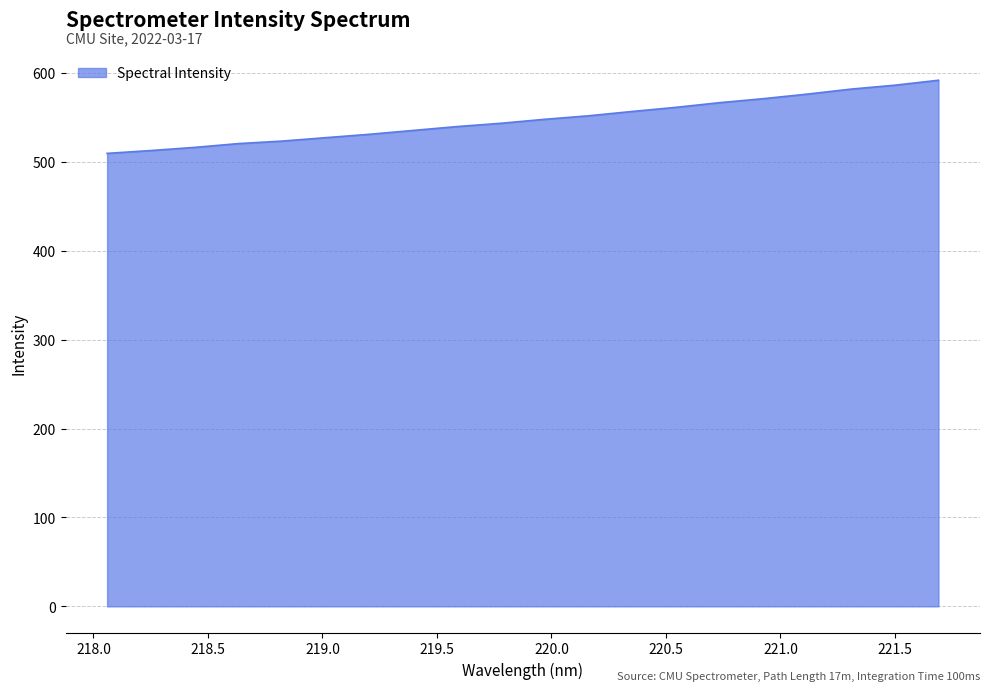

What is the sum of all values?

10951.8